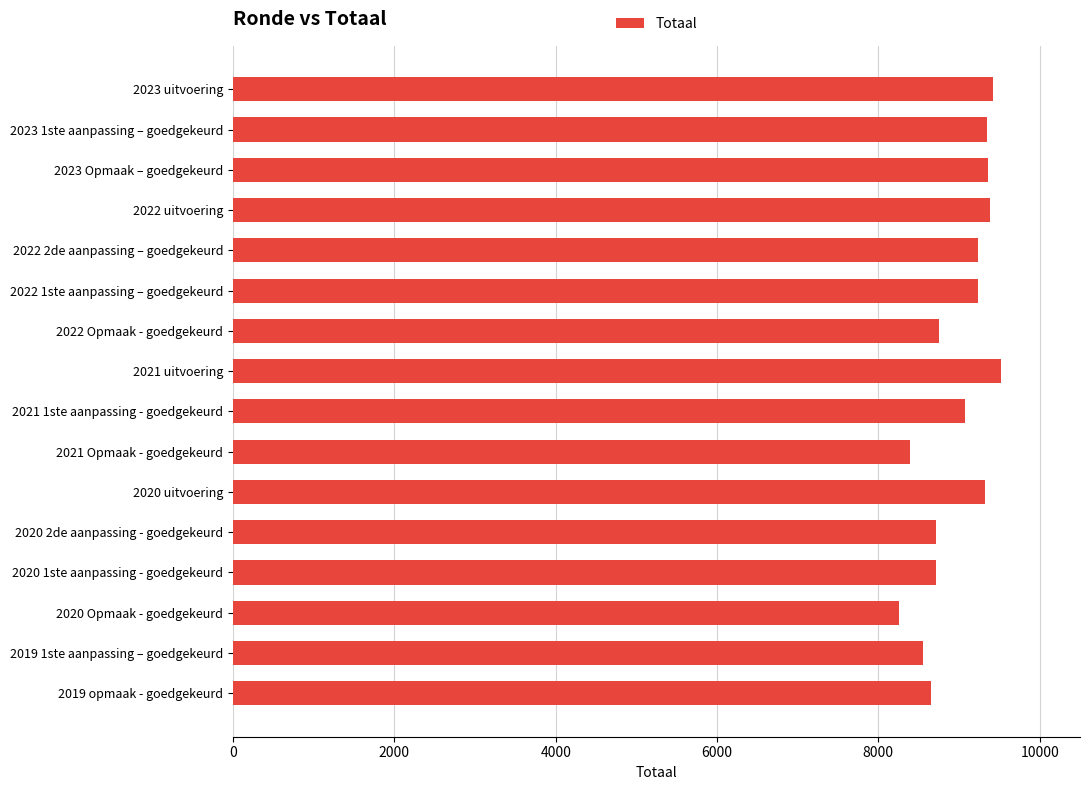

How many series are shown in this chart?

1